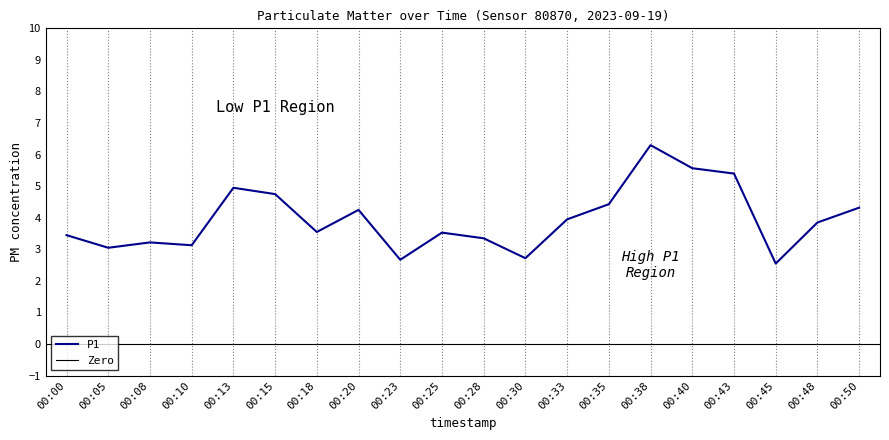

What is the difference between the values at 00:38 and 00:33?

2.3